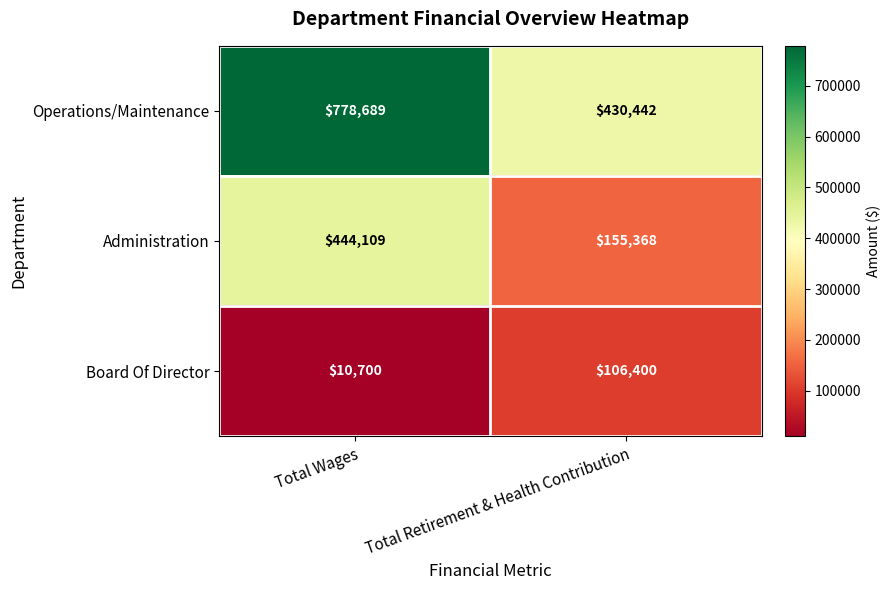

What value does the Board Of Director series have at Total Wages?

10700